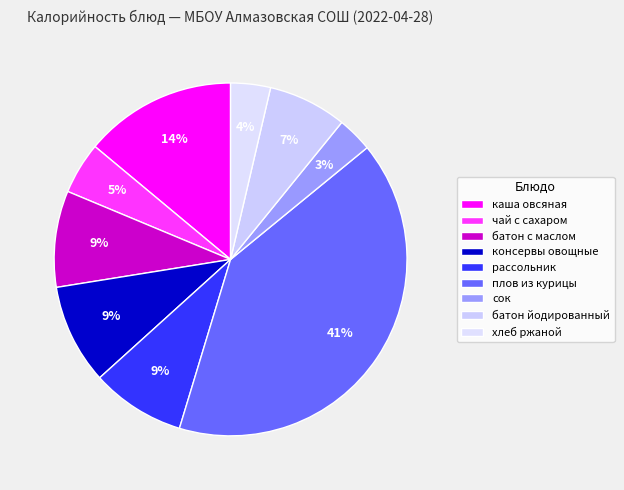

Count the number of slices in the pie.

9